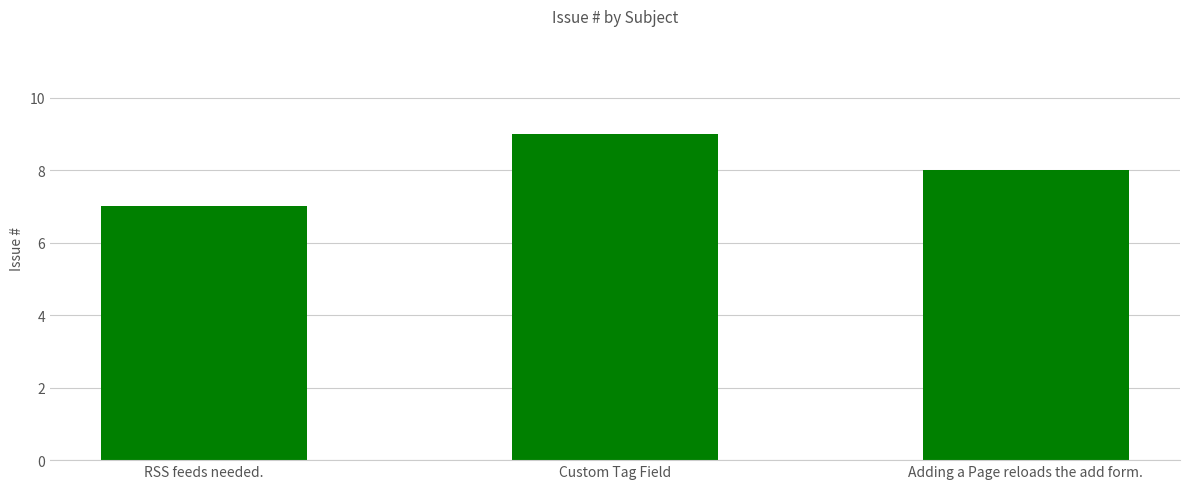

Between Adding a Page reloads the add form. and Custom Tag Field, which is larger?

Custom Tag Field